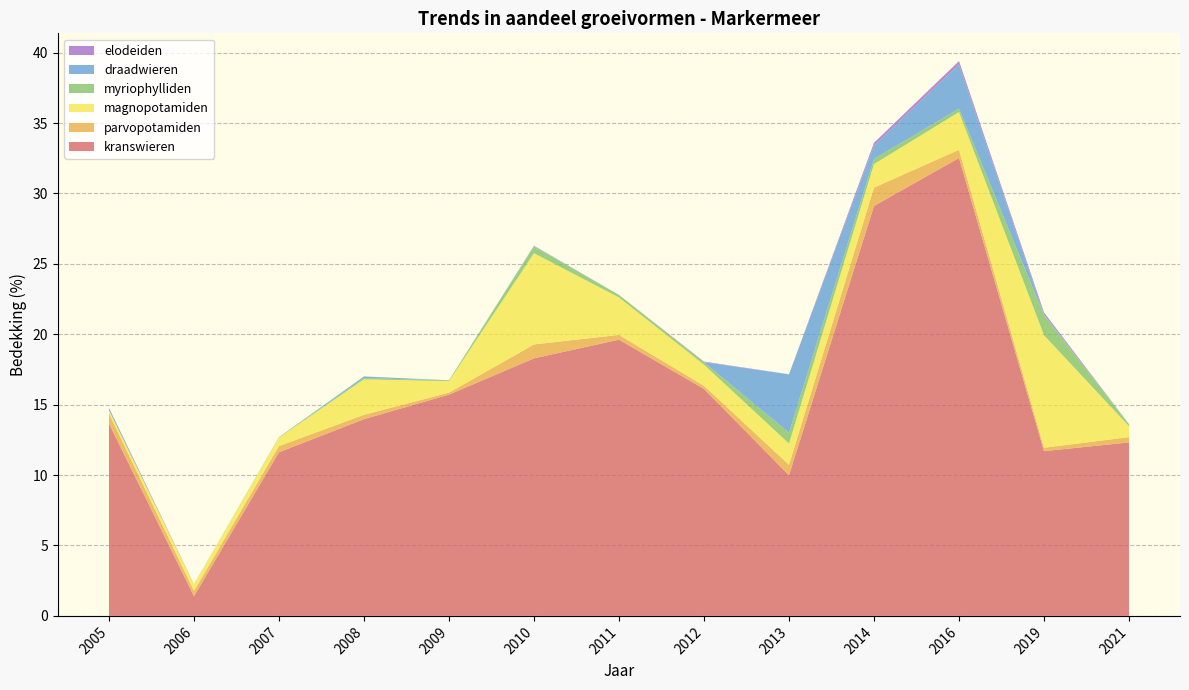

Reading right to left, what are all the values shown in this chart?

kranswieren: 2021=12.3	2019=11.7	2016=32.5	2014=29.1	2013=10.0	2012=16.1	2011=19.6	2010=18.3	2009=15.7	2008=14.0	2007=11.6	2006=1.4	2005=13.7
parvopotamiden: 2021=0.4	2019=0.2	2016=0.6	2014=1.3	2013=0.7	2012=0.2	2011=0.3	2010=1.0	2009=0.1	2008=0.3	2007=0.4	2006=0.4	2005=0.7
magnopotamiden: 2021=0.8	2019=8.0	2016=2.7	2014=1.7	2013=1.5	2012=1.5	2011=2.7	2010=6.5	2009=0.8	2008=2.5	2007=0.6	2006=0.5	2005=0.2
myriophylliden: 2021=0.1	2019=1.4	2016=0.2	2014=0.4	2013=0.8	2012=0.2	2011=0.2	2010=0.5	2009=0.1	2008=0.1	2007=0.0	2006=0.0	2005=0.0
draadwieren: 2021=0.0	2019=0.1	2016=3.1	2014=0.9	2013=4.1	2012=0.0	2011=0.0	2010=0.0	2009=0.0	2008=0.1	2007=0.0	2006=0.0	2005=0.2
elodeiden: 2021=0.0	2019=0.1	2016=0.2	2014=0.2	2013=0.0	2012=0.0	2011=0.0	2010=0.0	2009=0.0	2008=0.0	2007=0.0	2006=0.0	2005=0.0